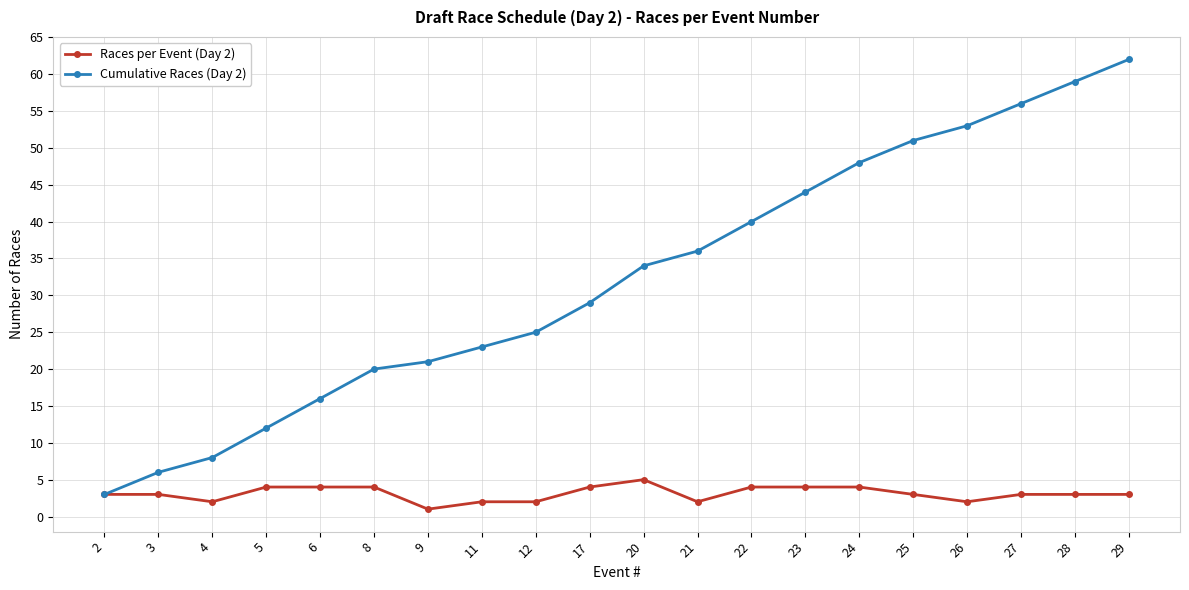

What is the difference between the second highest and minimum values in the Cumulative Races (Day 2) series?

56